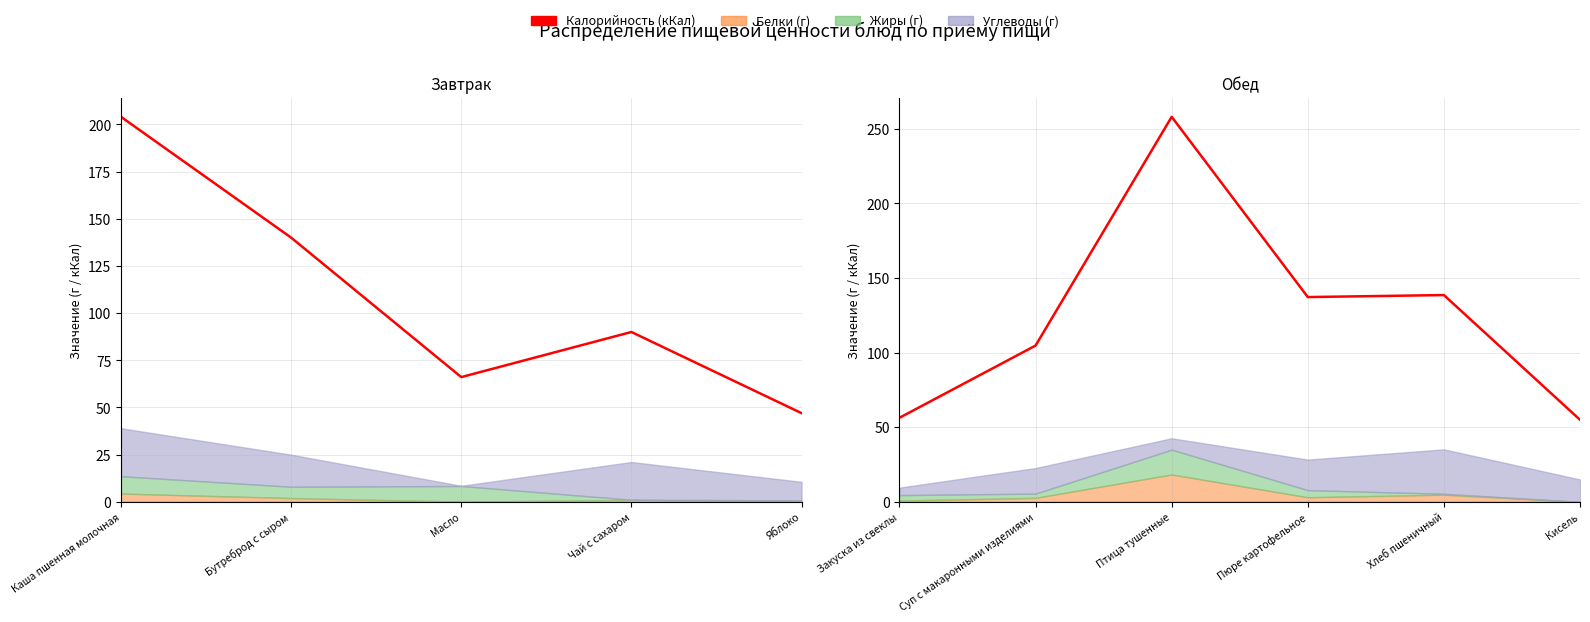

The value at Суп с макаронными изделиями is 38.8. True or false?

False